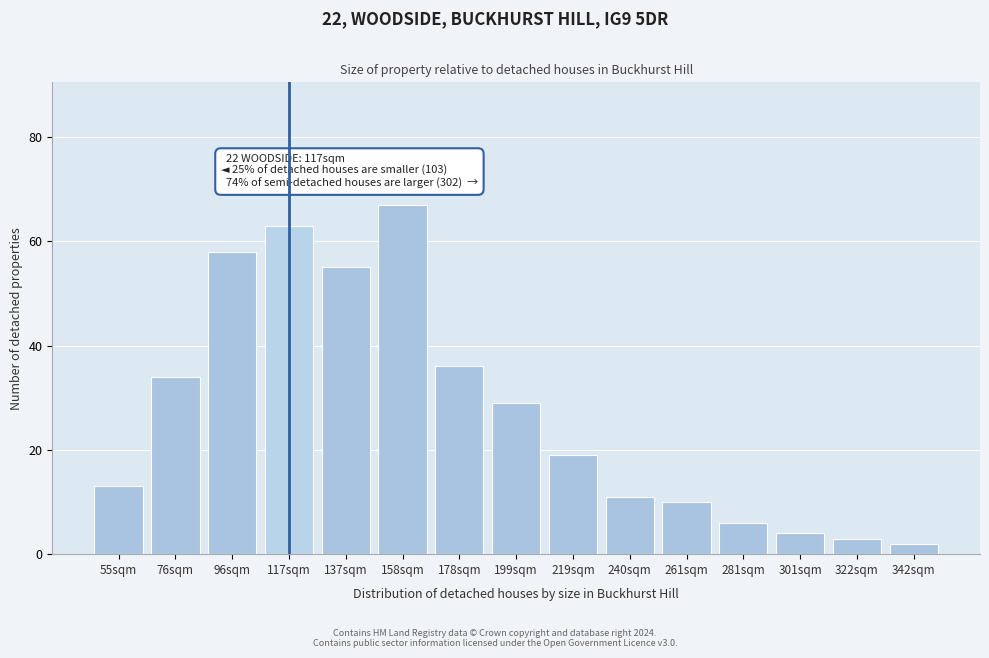

Reading left to right, what are all the values shown in this chart?

13	34	58	63	55	67	36	29	19	11	10	6	4	3	2